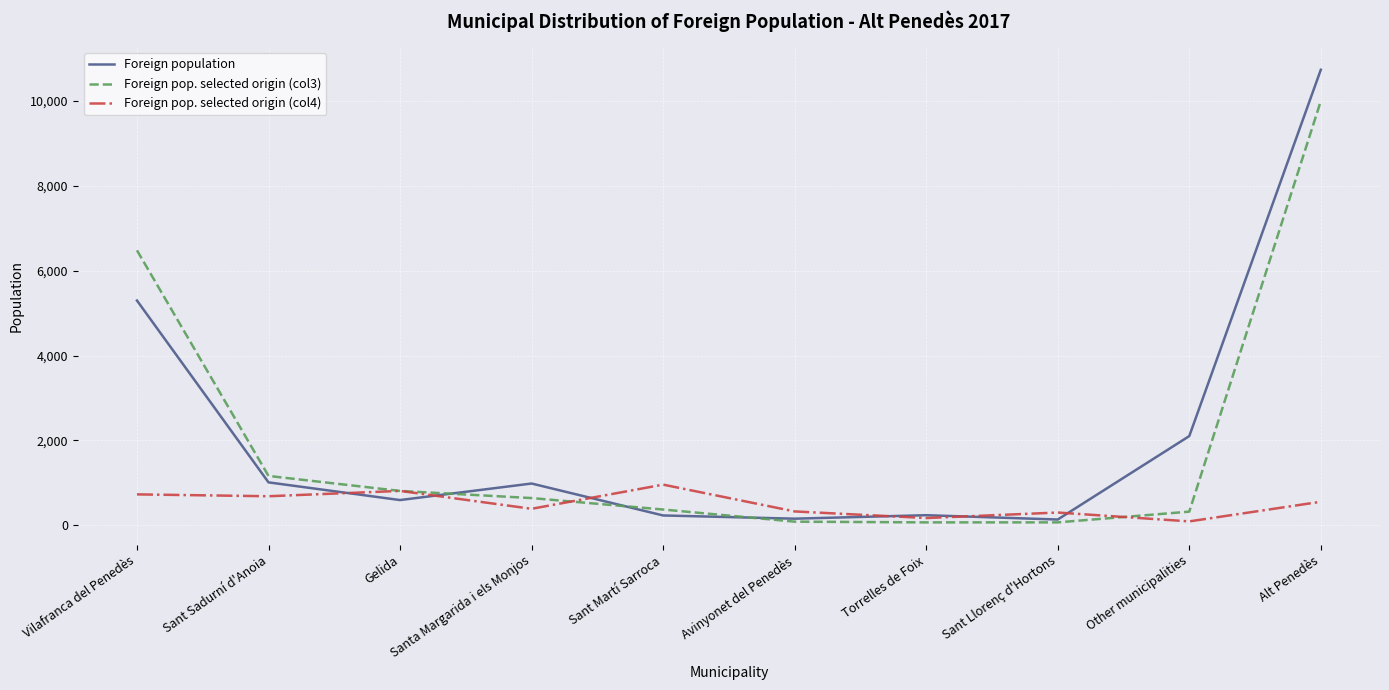

In Foreign pop. selected origin (col4), how many points are higher than both neighbors (excluding endpoints)?

3